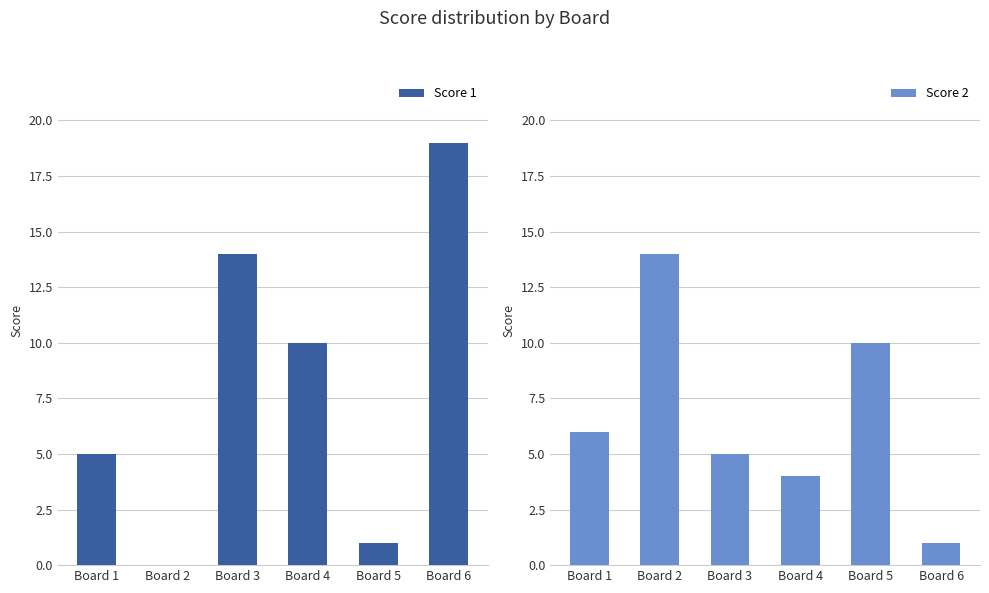

How many positive values does the Score 1 series have?

5